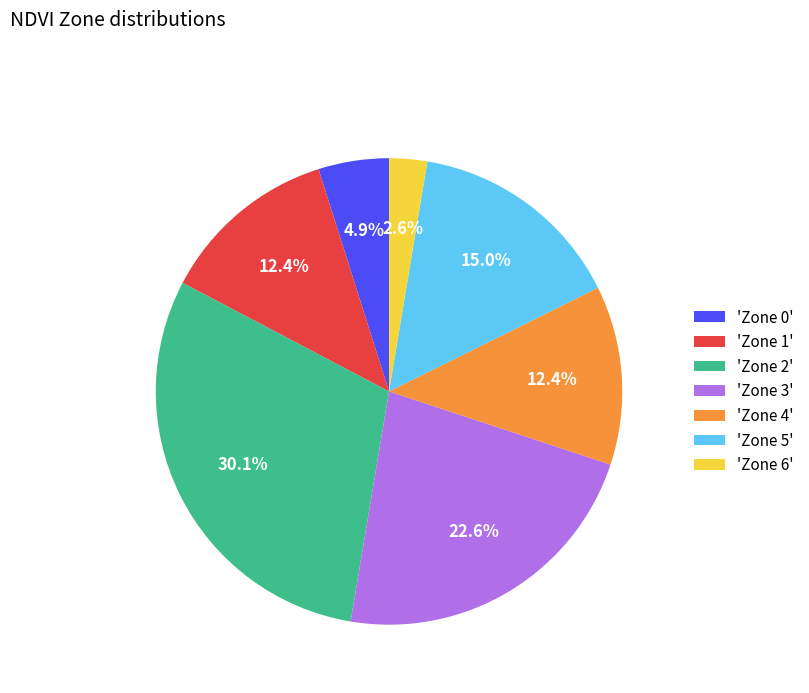

Which has a higher value, 'Zone 4' or 'Zone 2'?

'Zone 2'